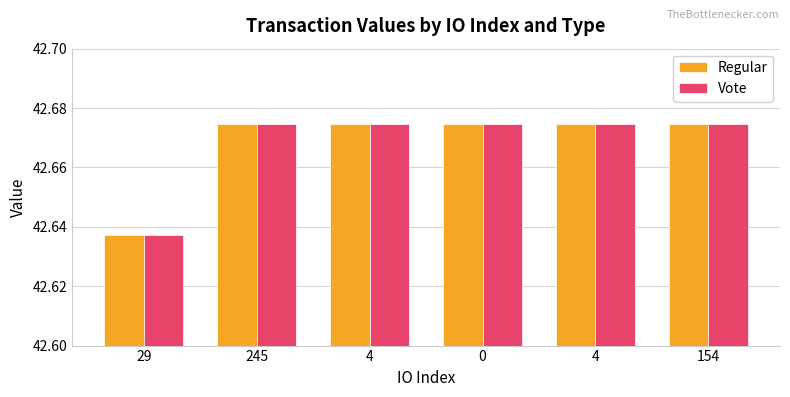

List the labels in order of Regular value, smallest first.

29, 245, 4, 0, 4, 154